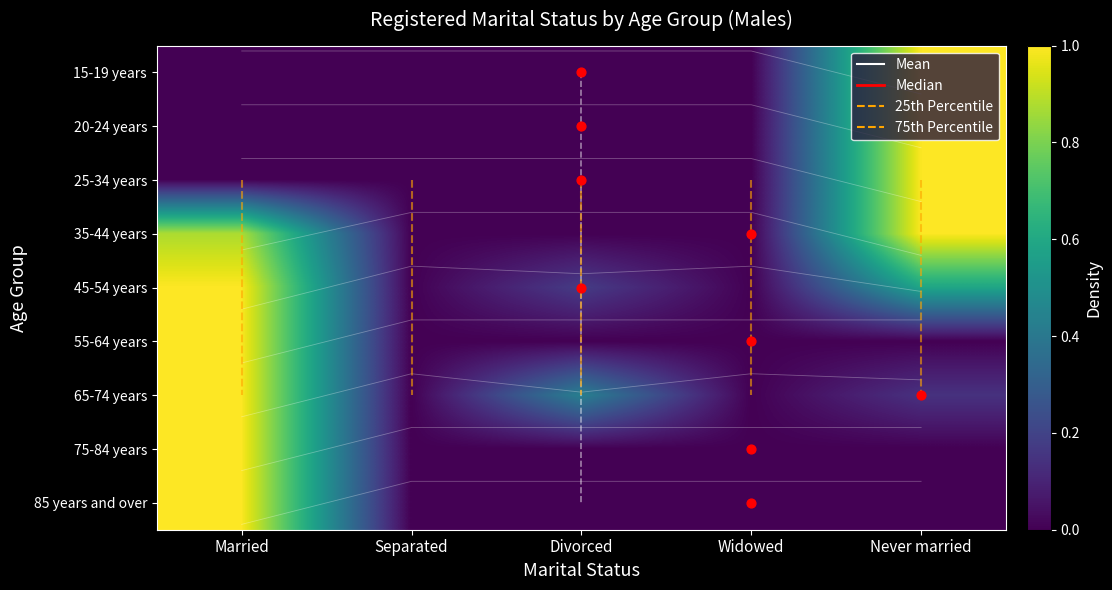

Reading left to right, extract all data points from this chart.

15-19 years: Married=-0.4	Separated=-0.4	Divorced=-0.4	Widowed=-0.4	Never married=0.4
20-24 years: Married=0.6	Separated=0.6	Divorced=0.6	Widowed=0.6	Never married=1.4
25-34 years: Married=1.6	Separated=1.6	Divorced=1.6	Widowed=1.6	Never married=2.4
35-44 years: Married=3.3	Separated=2.6	Divorced=2.6	Widowed=2.6	Never married=3.4
45-54 years: Married=4.4	Separated=3.6	Divorced=3.7	Widowed=3.6	Never married=4.1
55-64 years: Married=5.4	Separated=4.6	Divorced=4.6	Widowed=4.6	Never married=4.6
65-74 years: Married=6.4	Separated=5.6	Divorced=5.9	Widowed=5.6	Never married=5.7
75-84 years: Married=7.4	Separated=6.6	Divorced=6.6	Widowed=6.6	Never married=6.6
85 years and over: Married=8.4	Separated=7.6	Divorced=7.6	Widowed=7.6	Never married=7.6